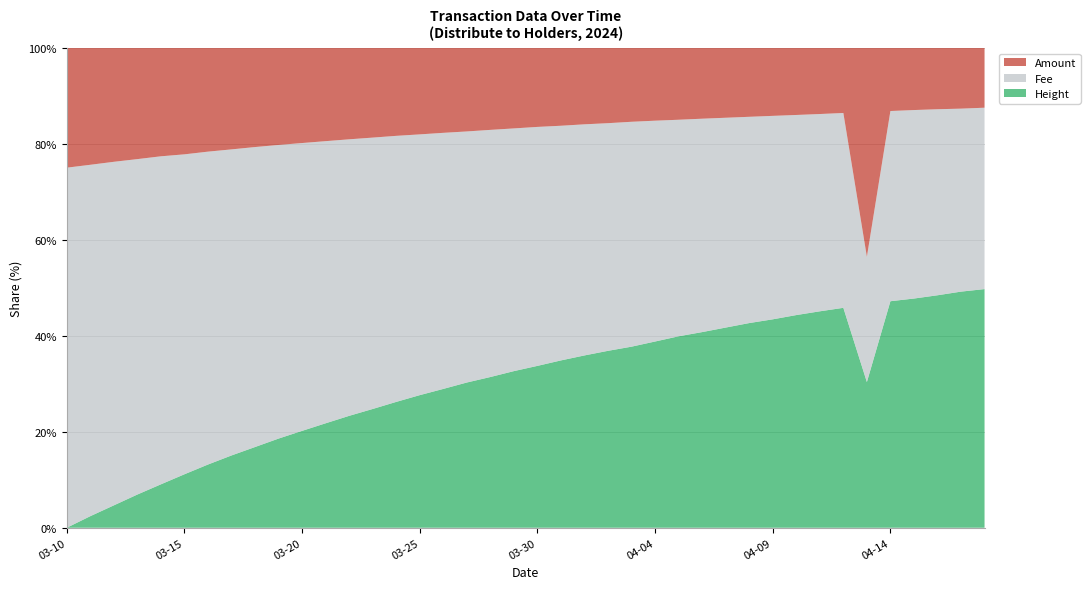

Reading left to right, transcribe all the data shown in this chart.

Amount: 1000.0	1000.0	1000.0	1000.0	1000.0	1000.0	1000.0	1000.0	1000.0	1000.0	1000.0	1000.0	1000.0	1000.0	1000.0	1000.0	1000.0	1000.0	1000.0	1000.0	1000.0	1000.0	1000.0	1000.0	1000.0	1000.0	1000.0	1000.0	1000.0	1000.0	1000.0	1000.0	1000.0	1000.0	5000.0	1000.0	1000.0	1000.0	1000.0	1000.0
Fee: 0.3	0.3	0.3	0.3	0.3	0.3	0.3	0.3	0.3	0.3	0.3	0.3	0.3	0.3	0.3	0.3	0.3	0.3	0.3	0.3	0.3	0.3	0.3	0.3	0.3	0.3	0.3	0.3	0.3	0.3	0.3	0.3	0.3	0.3	0.3	0.3	0.3	0.3	0.3	0.3
Height: 1253595.0	1253942.0	1254284.0	1254642.0	1254999.0	1255356.0	1255731.0	1256092.0	1256449.0	1256816.0	1257165.0	1257522.0	1257887.0	1258237.0	1258612.0	1258971.0	1259326.0	1259690.0	1260042.0	1260417.0	1260779.0	1261133.0	1261503.0	1261838.0	1262191.0	1262569.0	1262941.0	1263287.0	1263647.0	1264015.0	1264352.0	1264718.0	1265077.0	1265448.0	1265808.0	1266185.0	1266534.0	1266892.0	1267235.0	1267596.0